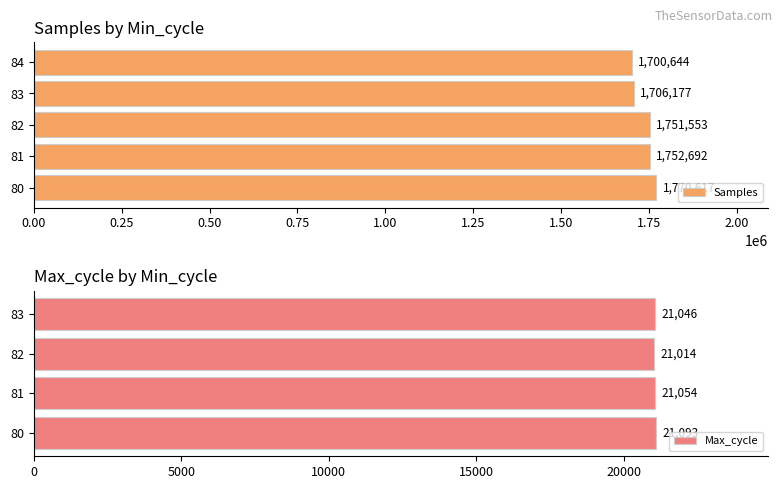

Is it true that Max_cycle equals 34888.9 at 80?

False